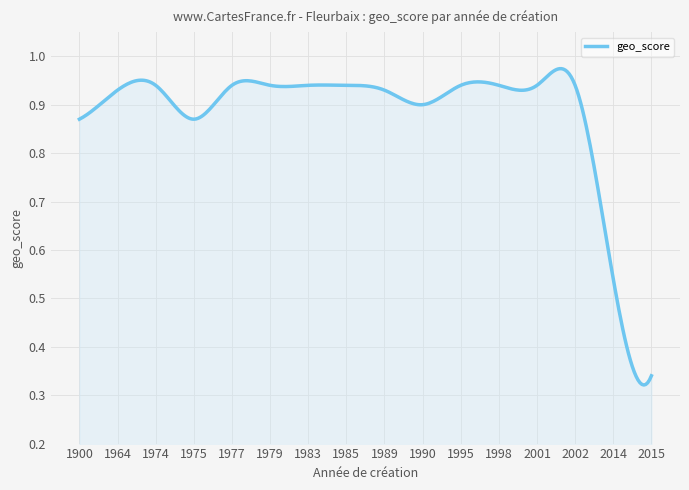

Does the chart have visible grid lines?

Yes